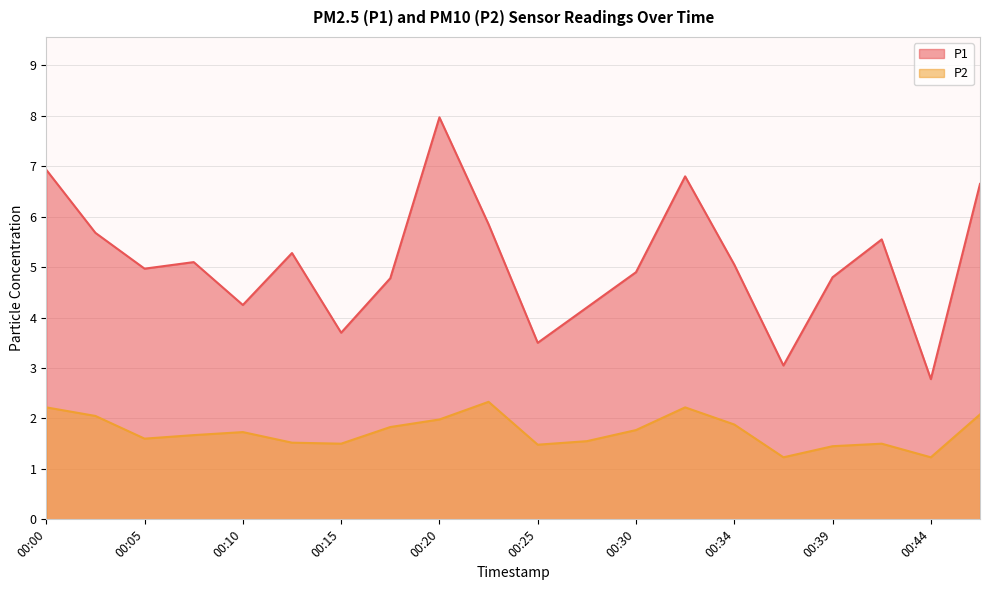

What is the value of the P1 point at the 17th from the left?

4.8